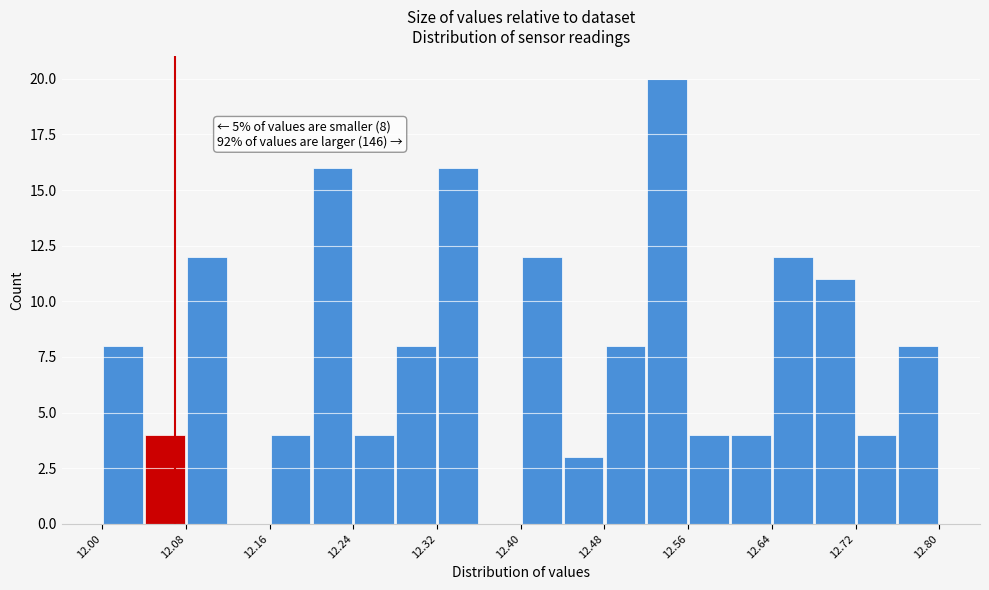

Which range on the x-axis has the tallest bar?

12.52 to 12.56